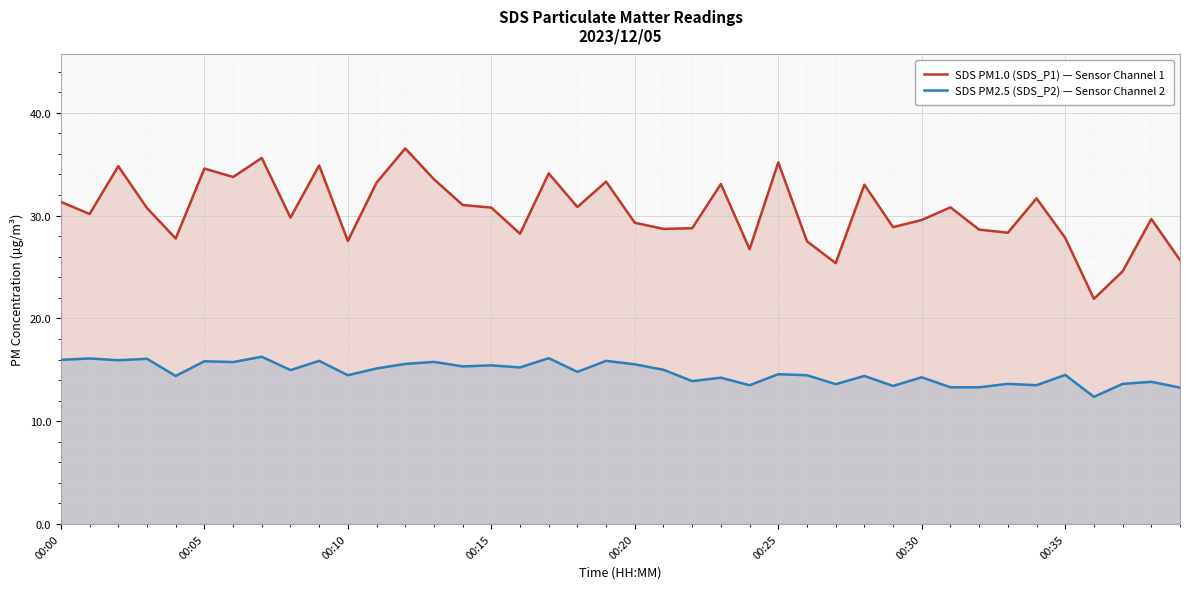

Where is SDS PM2.5 (SDS_P2) — Sensor Channel 2 nearest to the value 14?

22